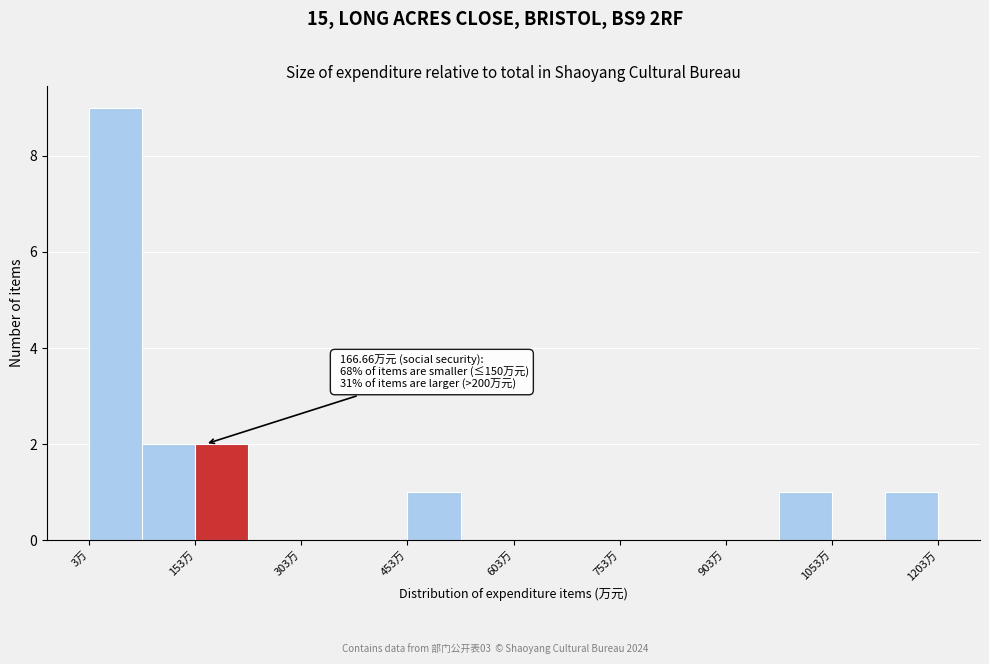

Around what value on the x-axis is the tallest bar? Give the approximate position of its centre, as read against the axis.

40